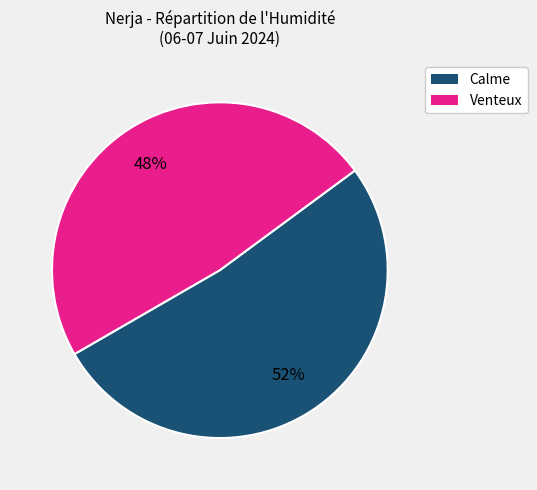

To the nearest percent, what is the difference between the largest and smallest slice percentages?

4%